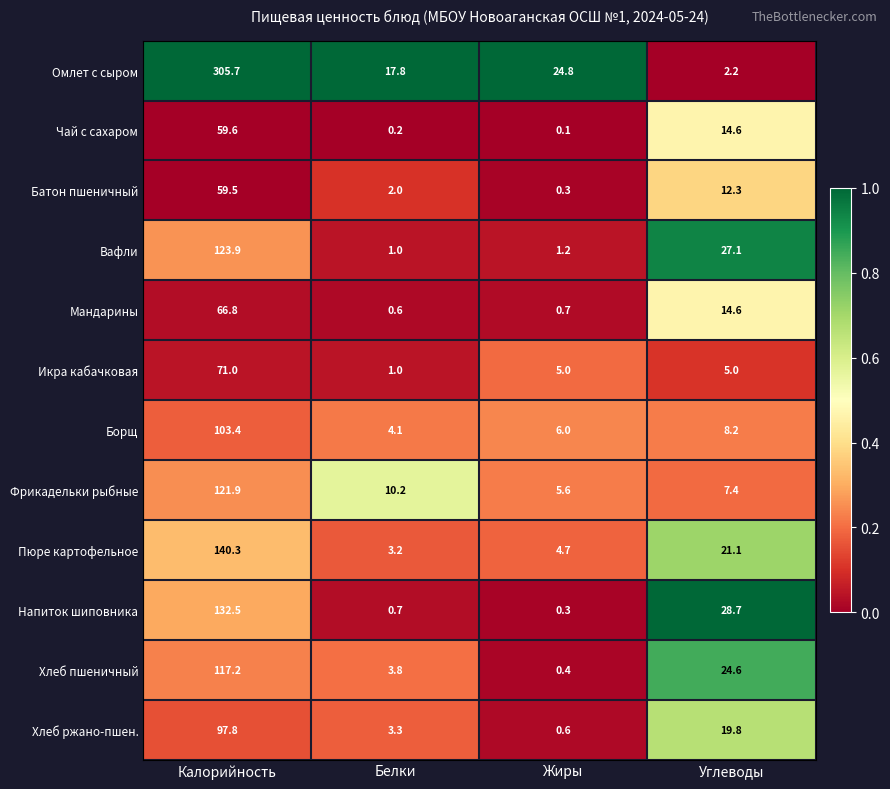

What is the maximum value shown in the chart?

305.7